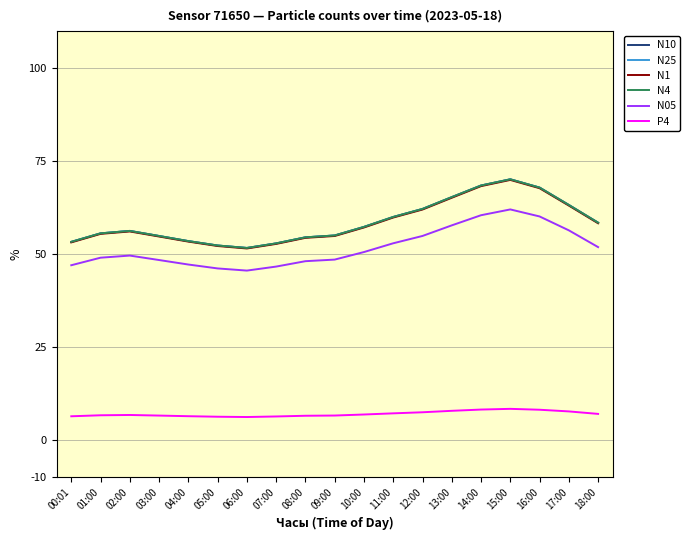

Count the number of categories in the chart.

19